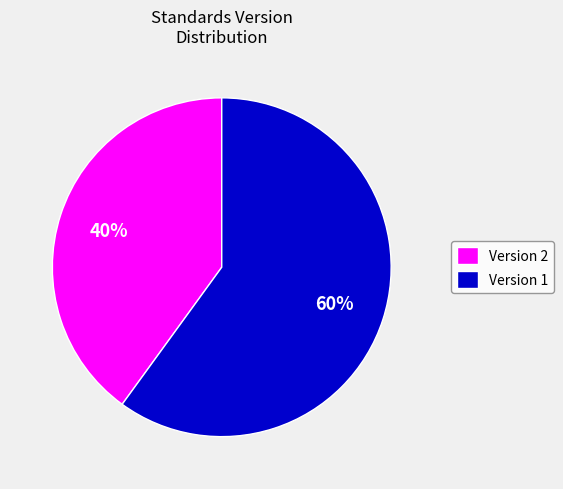

Which category accounts for the majority?

Version 1